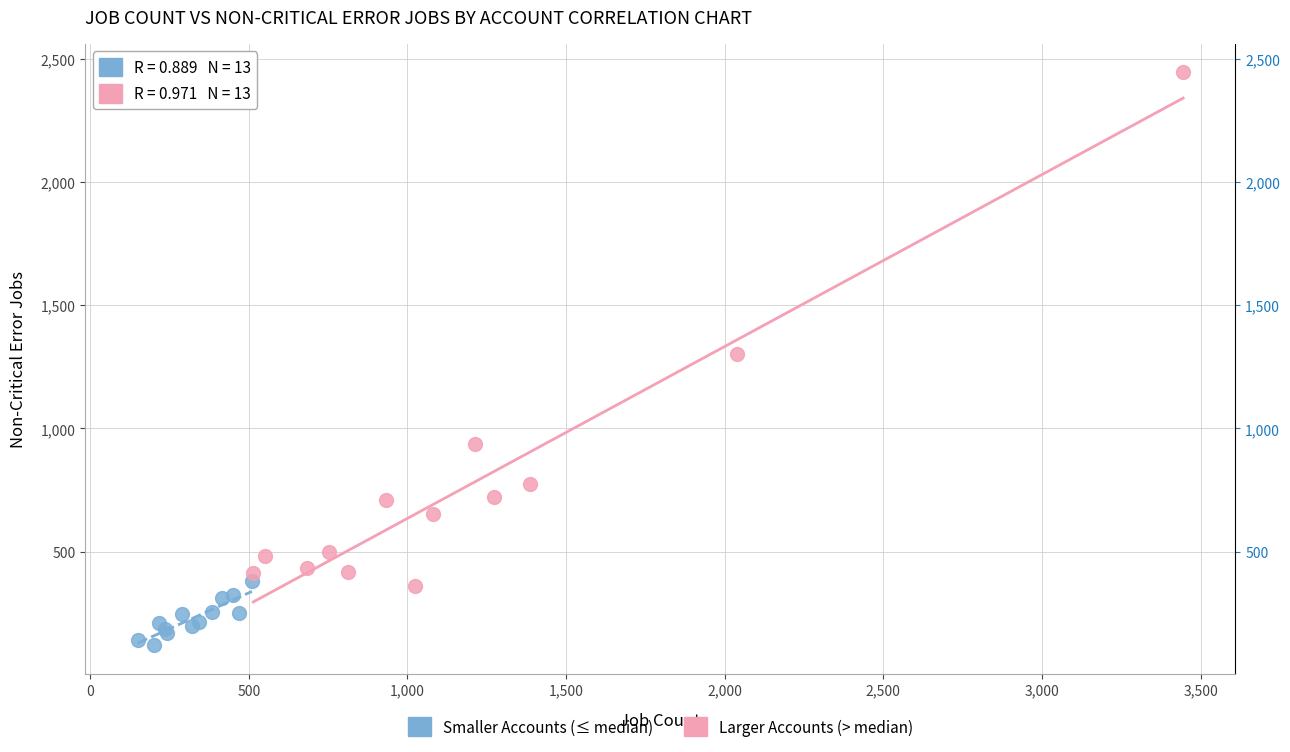

Which series contains the highest Y value?

Larger Accounts (> median)